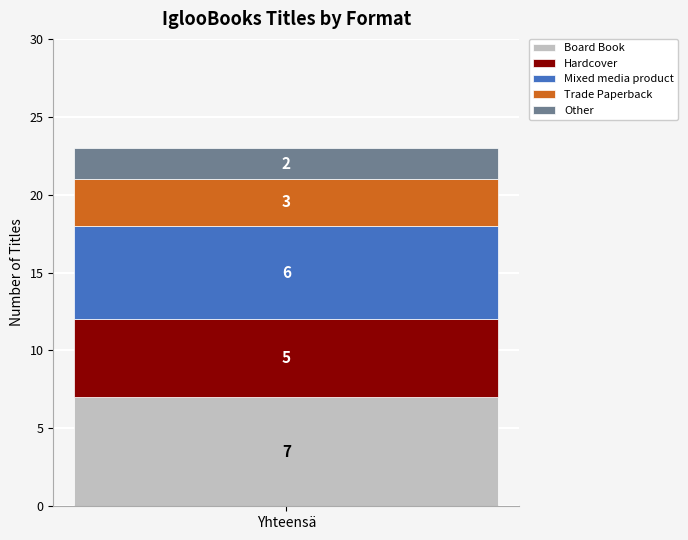

Read the Board Book value at Yhteensä.

7